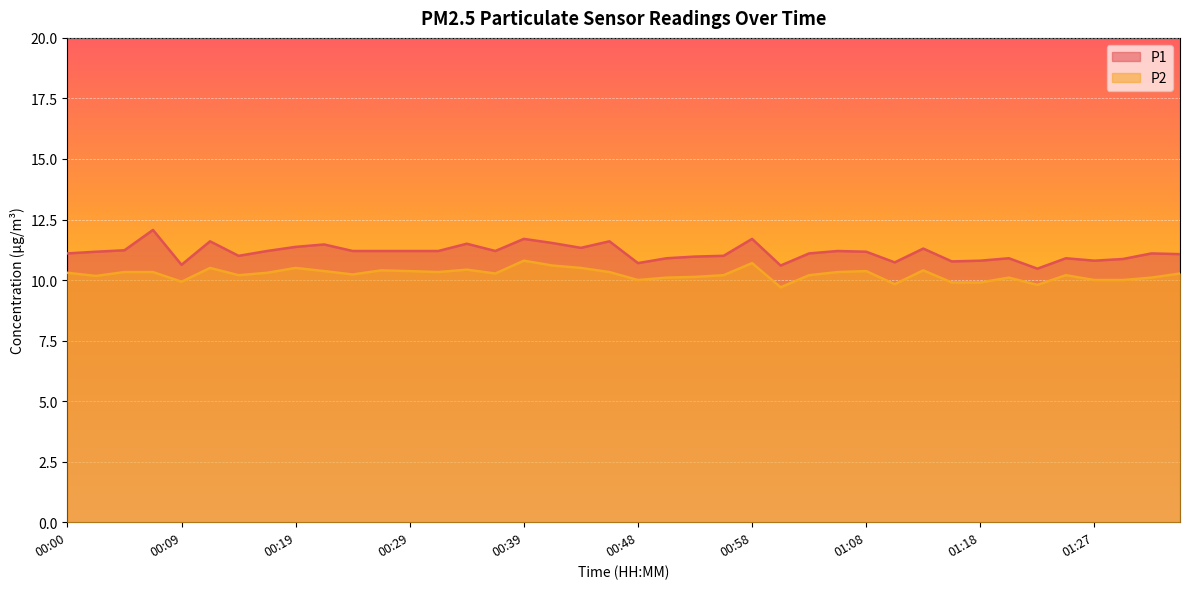

What is the sum of all P1 values?

445.6